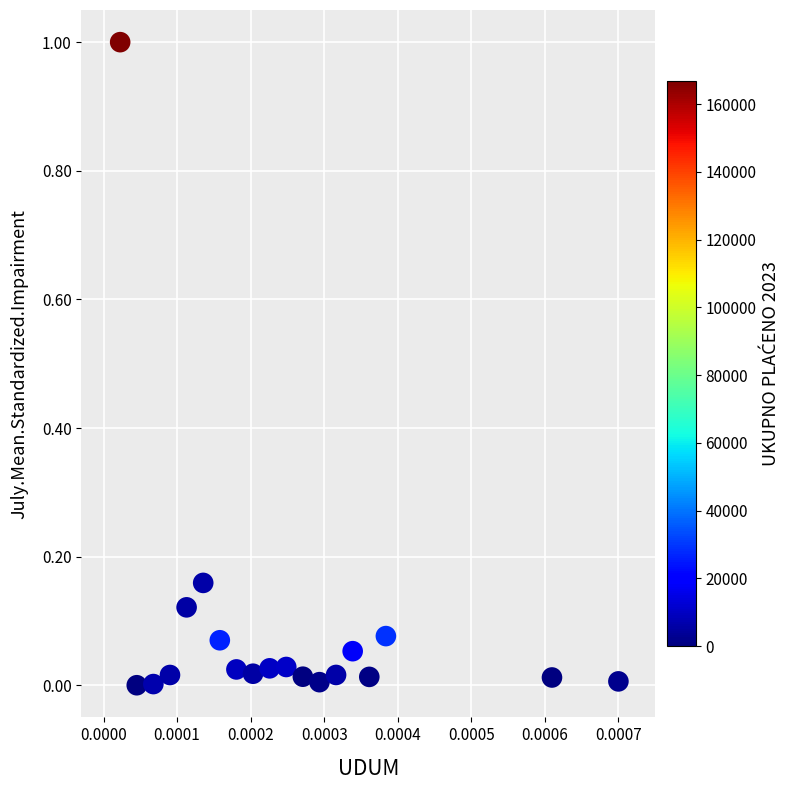

What is the range of Y values (max minus min)?

1.0